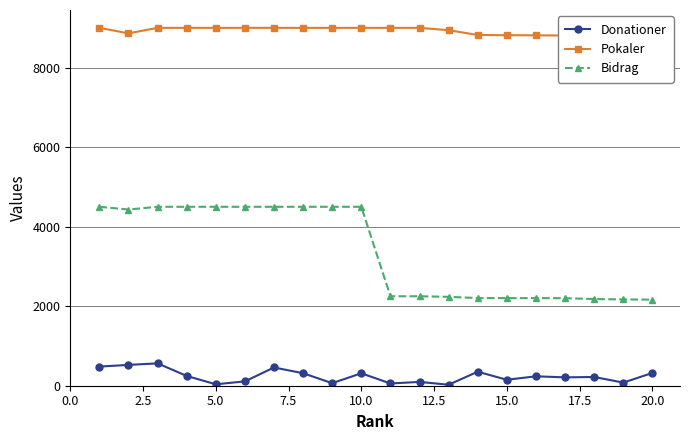

The value of Bidrag at 10.0 is 1245. True or false?

False